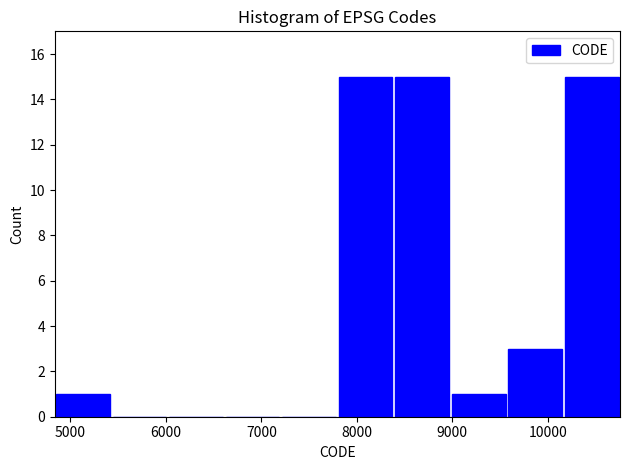

Reading left to right, transcribe this chart: for each bar, give the range it covers on the x-axis and its height. Neither the bar edges nor the heights are printed on the chart, so give them approximately, as read against the axes.

4800 to 5400: 1
5400 to 6000: 0
6000 to 6600: 0
6600 to 7200: 0
7200 to 7800: 0
7800 to 8400: 15
8400 to 9000: 15
9000 to 9600: 1
9600 to 10200: 3
10200 to 10800: 15